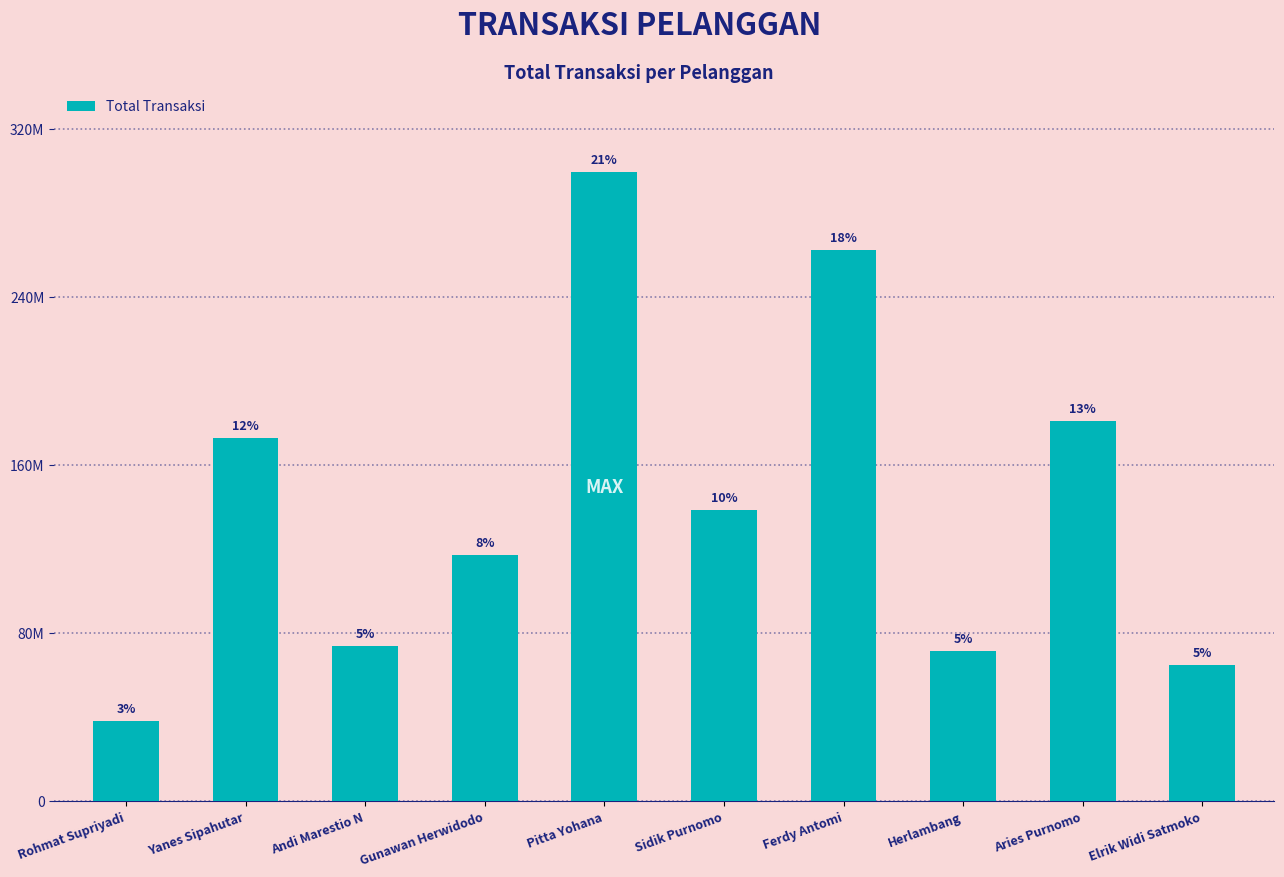

What is the difference between the maximum and second lowest values?

235046100